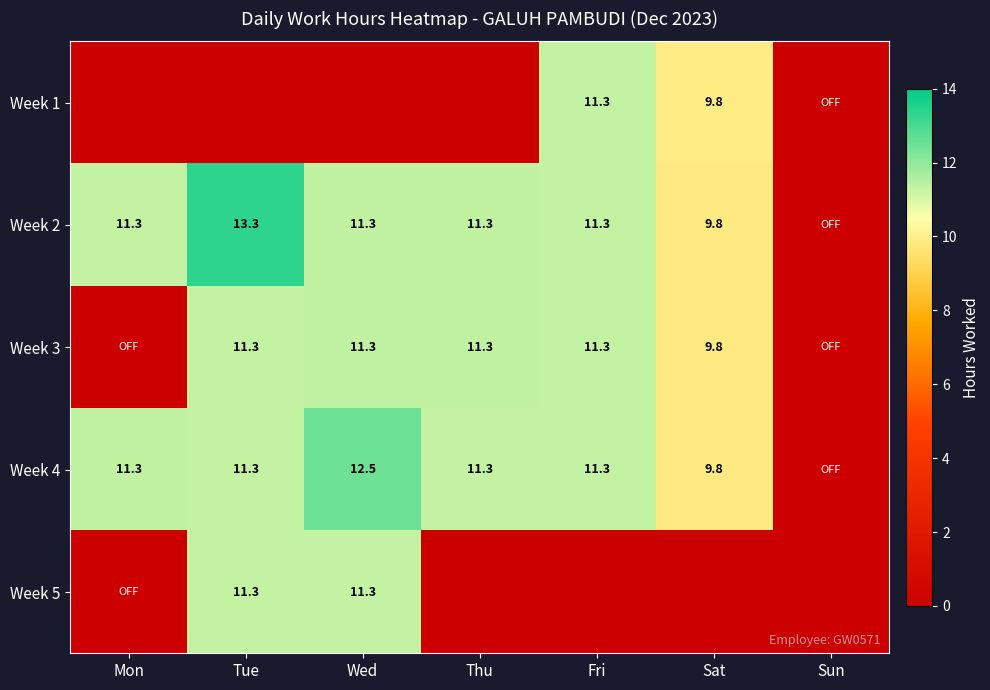

Is it true that Week 3 equals 3.3 at Tue?

False